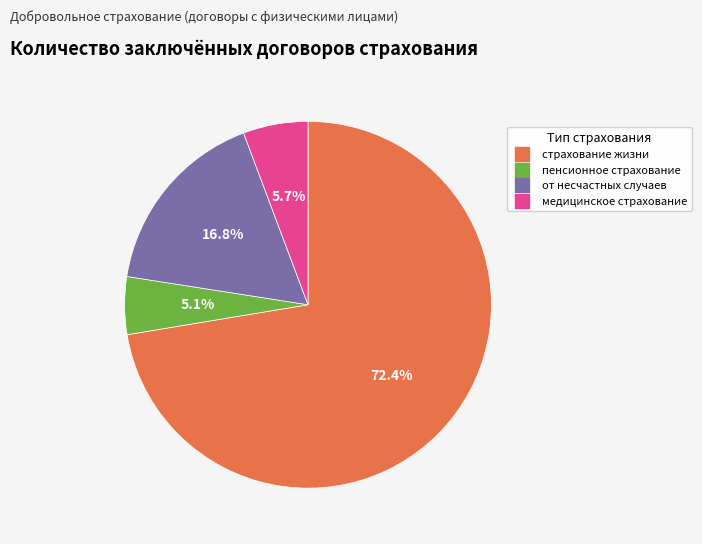

To the nearest percent, what is the difference between the largest and smallest slice percentages?

67%